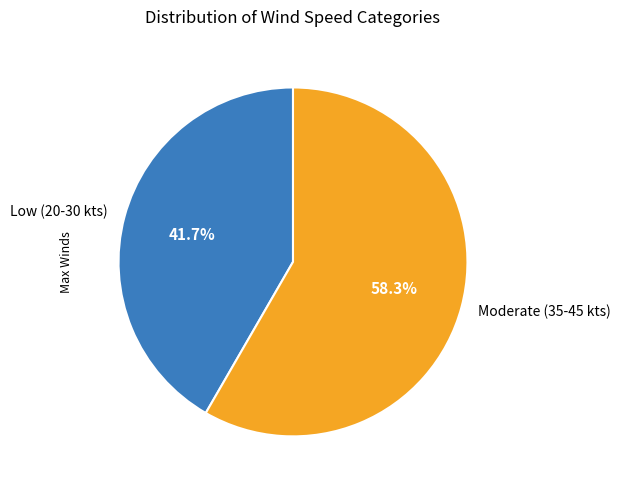

Combined, do Low (20-30 kts) and Moderate (35-45 kts) account for over 50%?

Yes